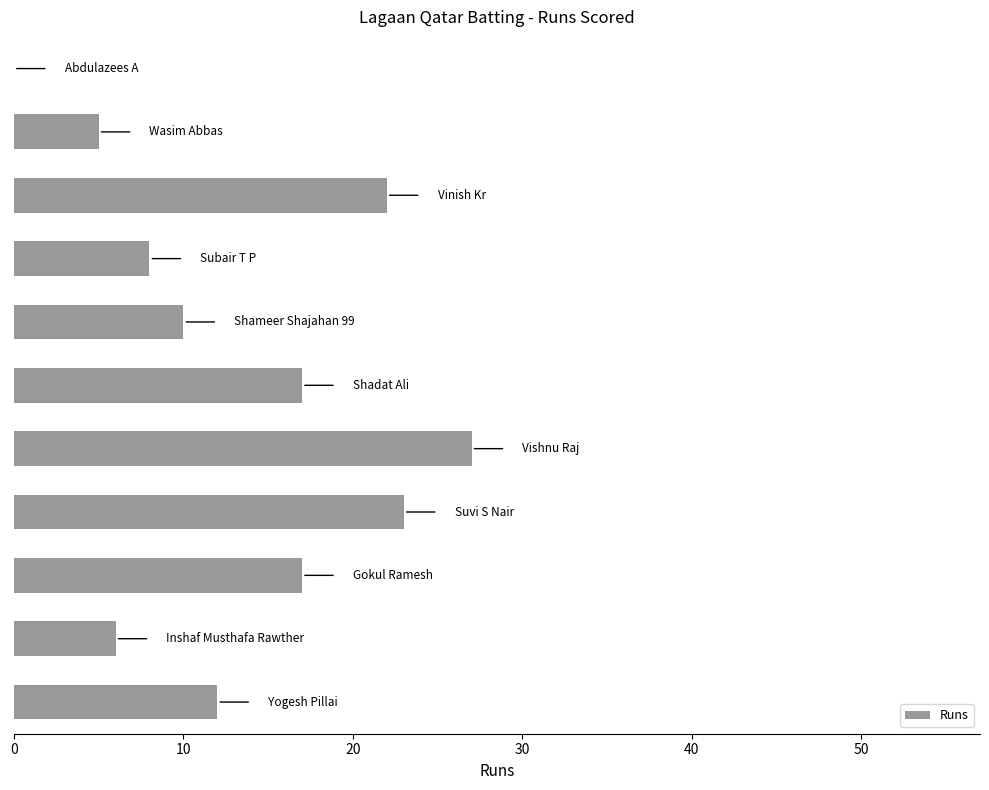

How many categories are shown in the chart?

11